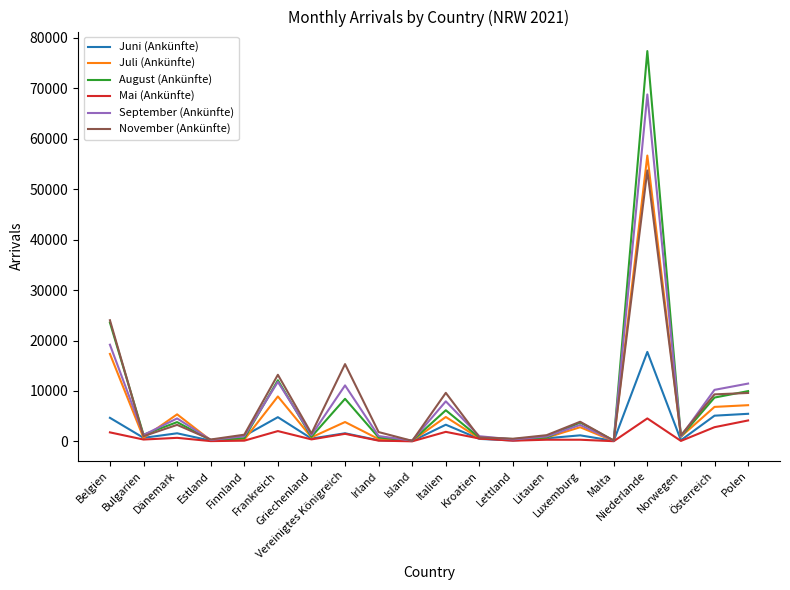

The value of Mai (Ankünfte) at Belgien is 1788. True or false?

True